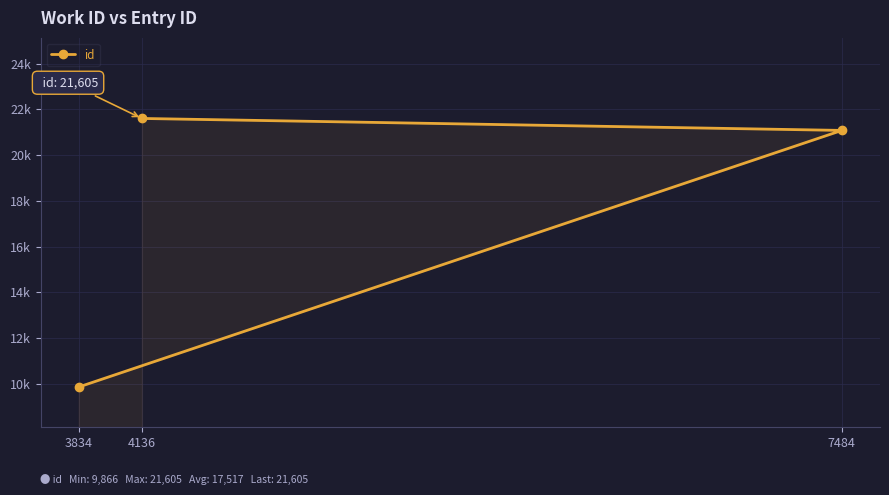

At which label is the value closest to 15735?

7484